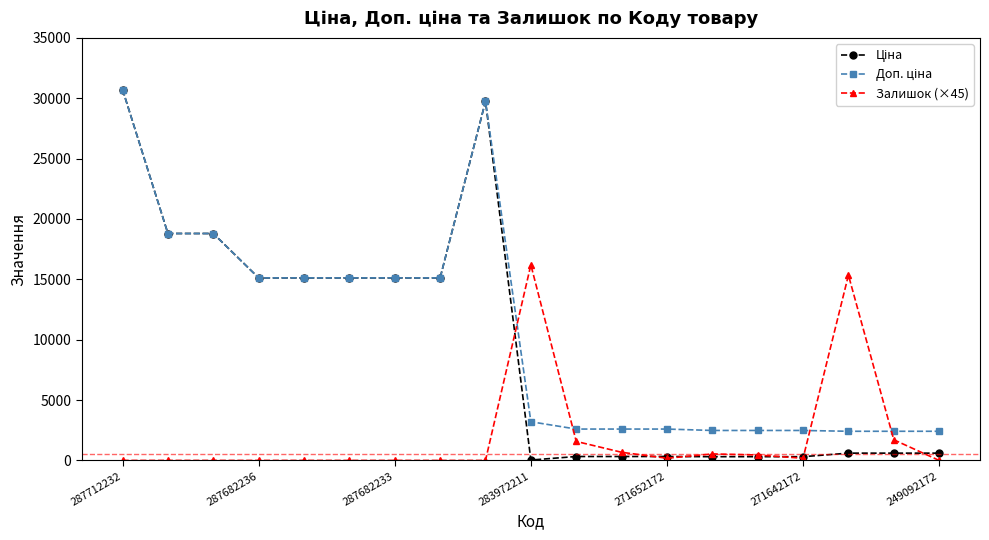

What is the value of the Залишок (×45) point at the 17th from the left?

15345.0